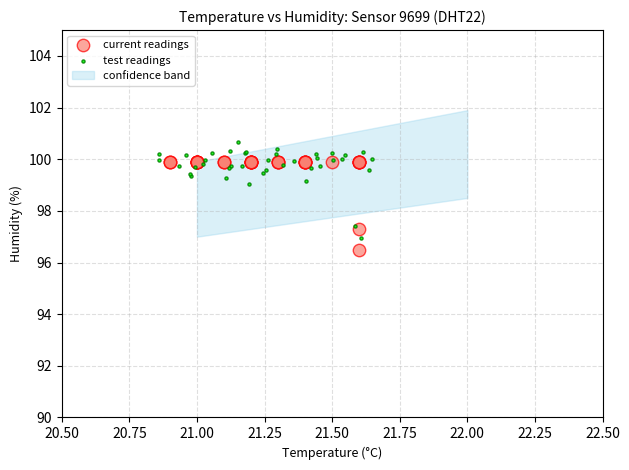

Which series contains the lowest Y value?

current readings